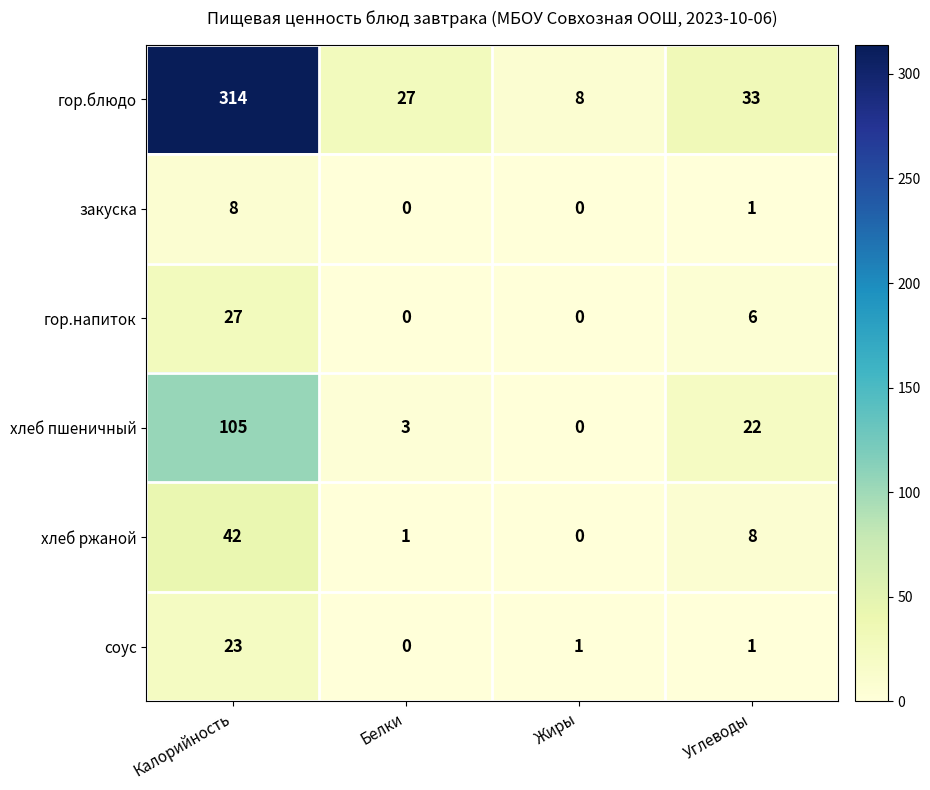

Is the value of закуска at Углеводы greater than the value of гор.блюдо at Углеводы?

No